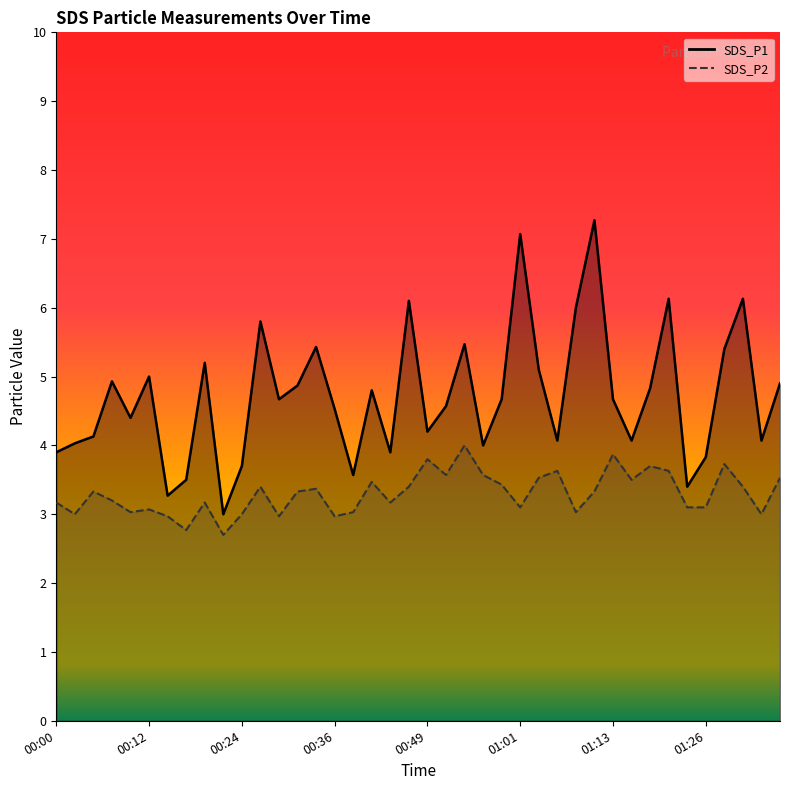

Which has a higher value, 01:13 or 01:35?

01:35